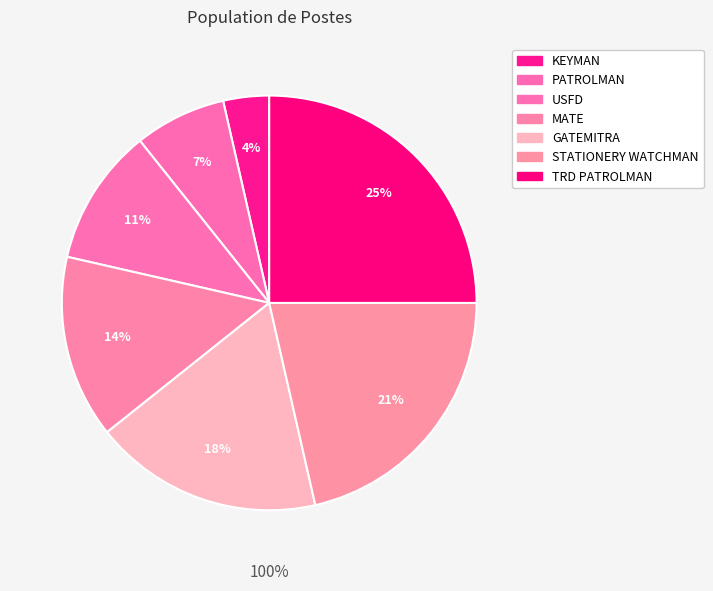

Between MATE and PATROLMAN, which is larger?

MATE